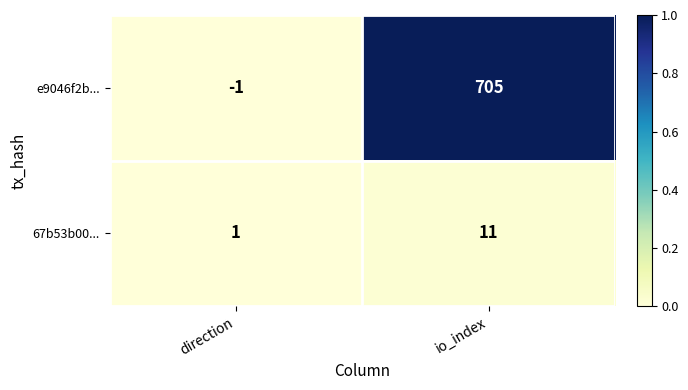

What is the spread (max minus min) of values at io_index?

694